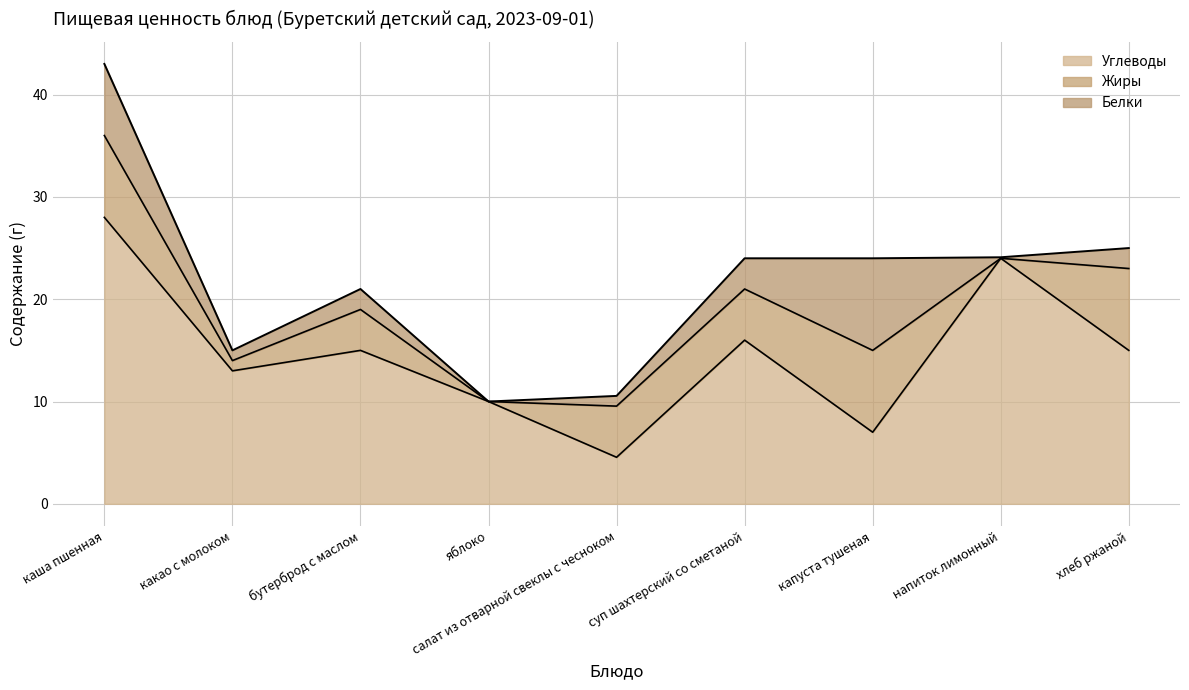

Which series has the largest total across all categories?

Углеводы